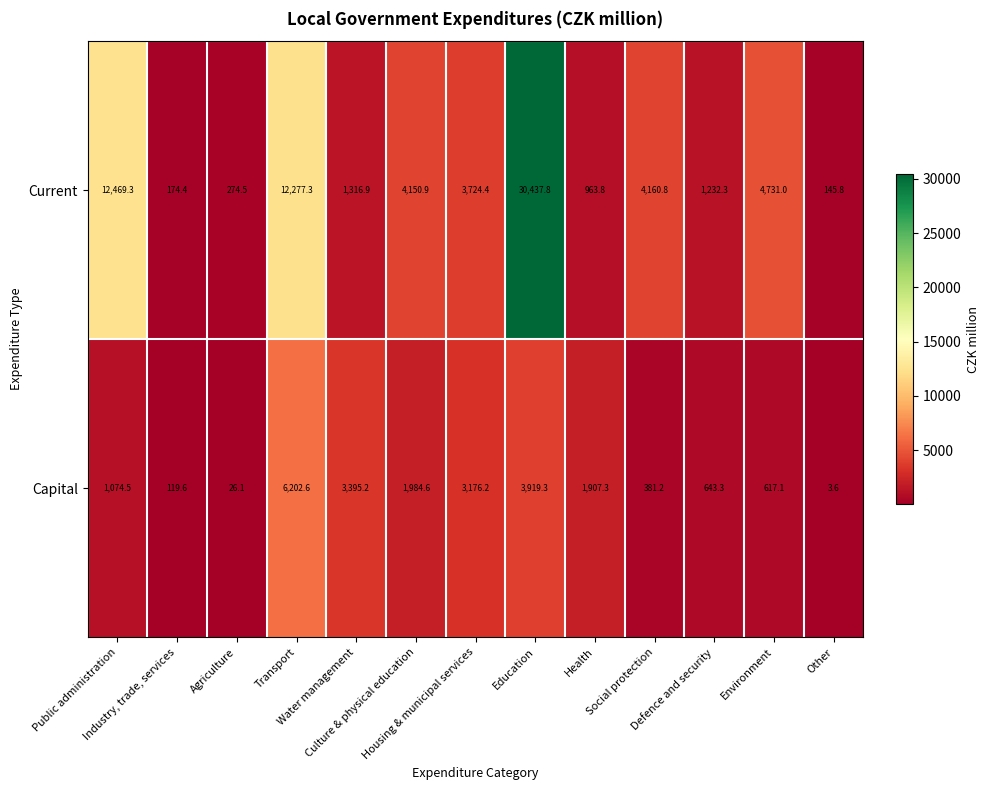

What is the lowest value of the Capital series?

3.6